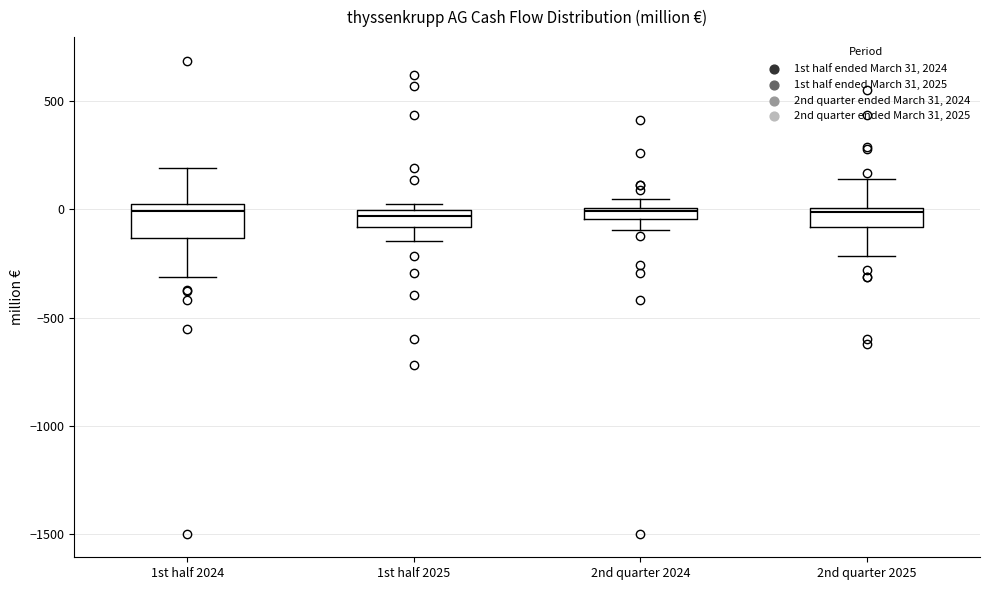

Where is the upper edge of the box for 1st half 2025 on the y-axis? The values are not printed on the chart, so give them approximately, as read against the axis.

0